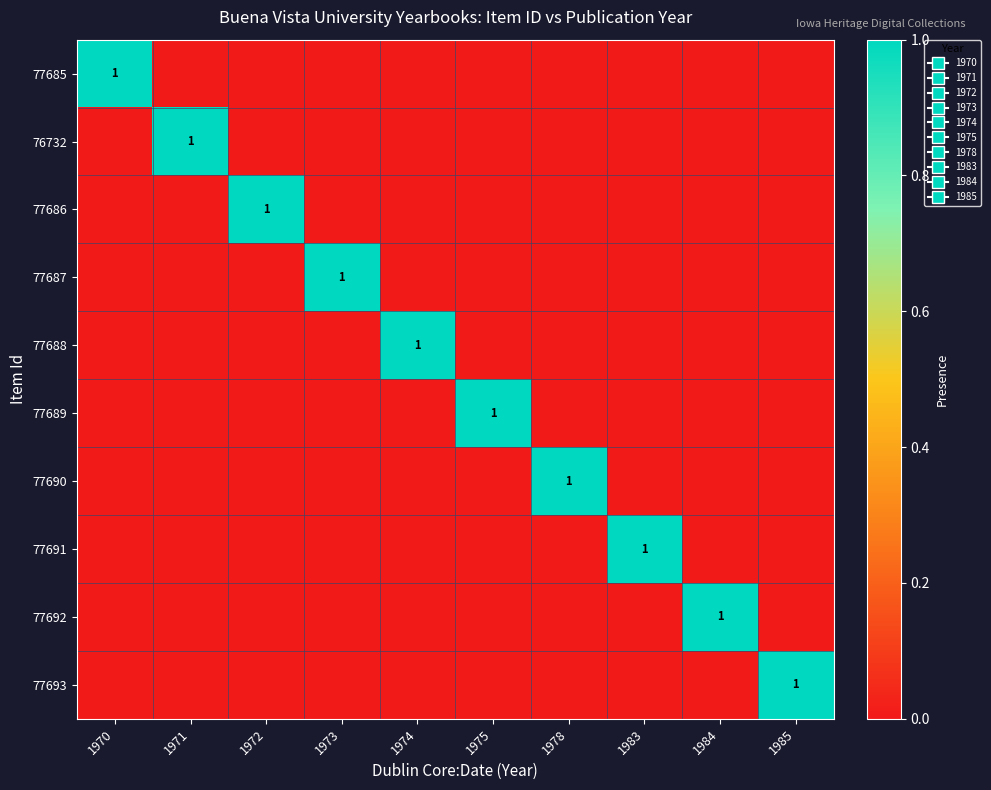

True or false: 77688 has a value of 0 at 1974.

False